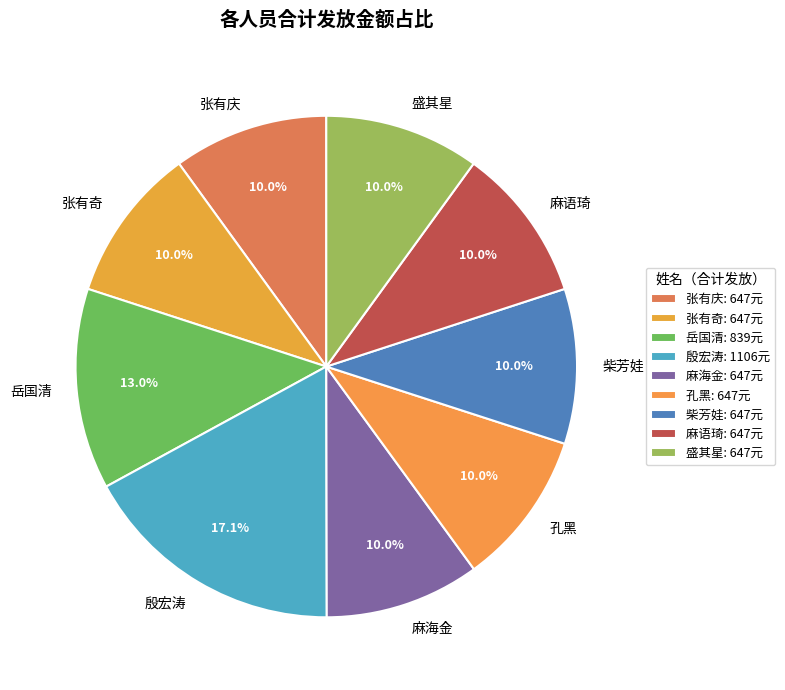

To the nearest percent, what percentage of the pie is 麻海金?

10%